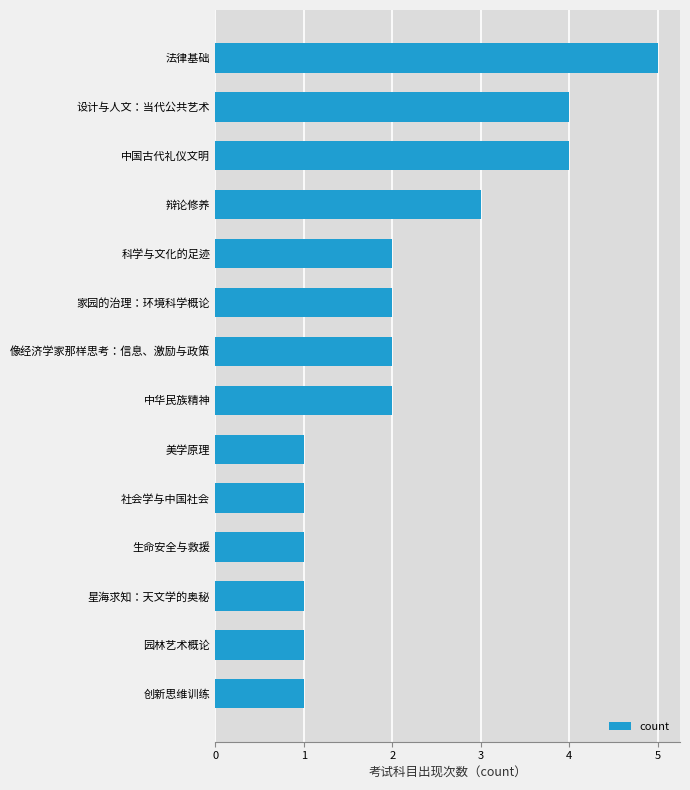

What is the maximum value shown in the chart?

5